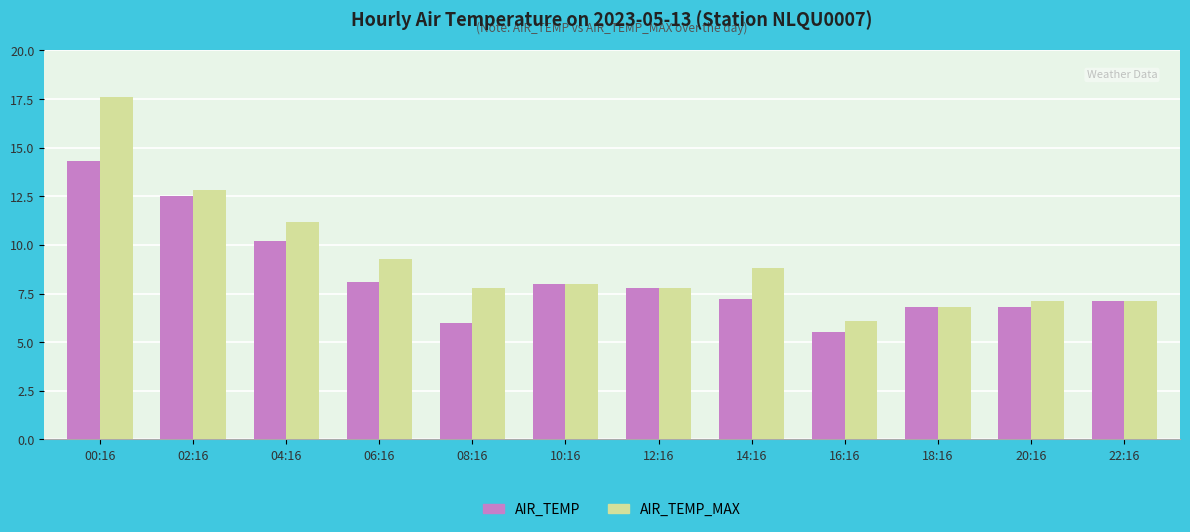

List the series in order of their peak value, lowest first.

AIR_TEMP, AIR_TEMP_MAX